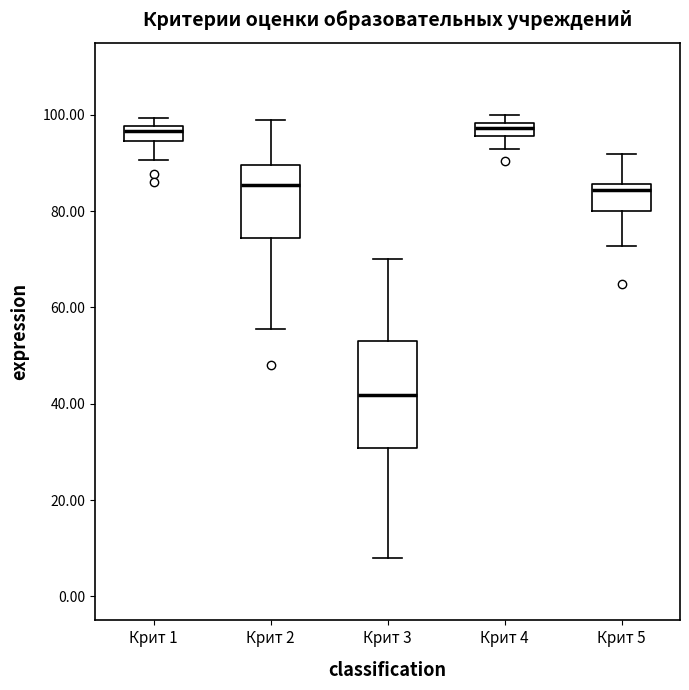

Comparing the boxes themselves (not the whiskers), which one is the tallest?

Крит 3